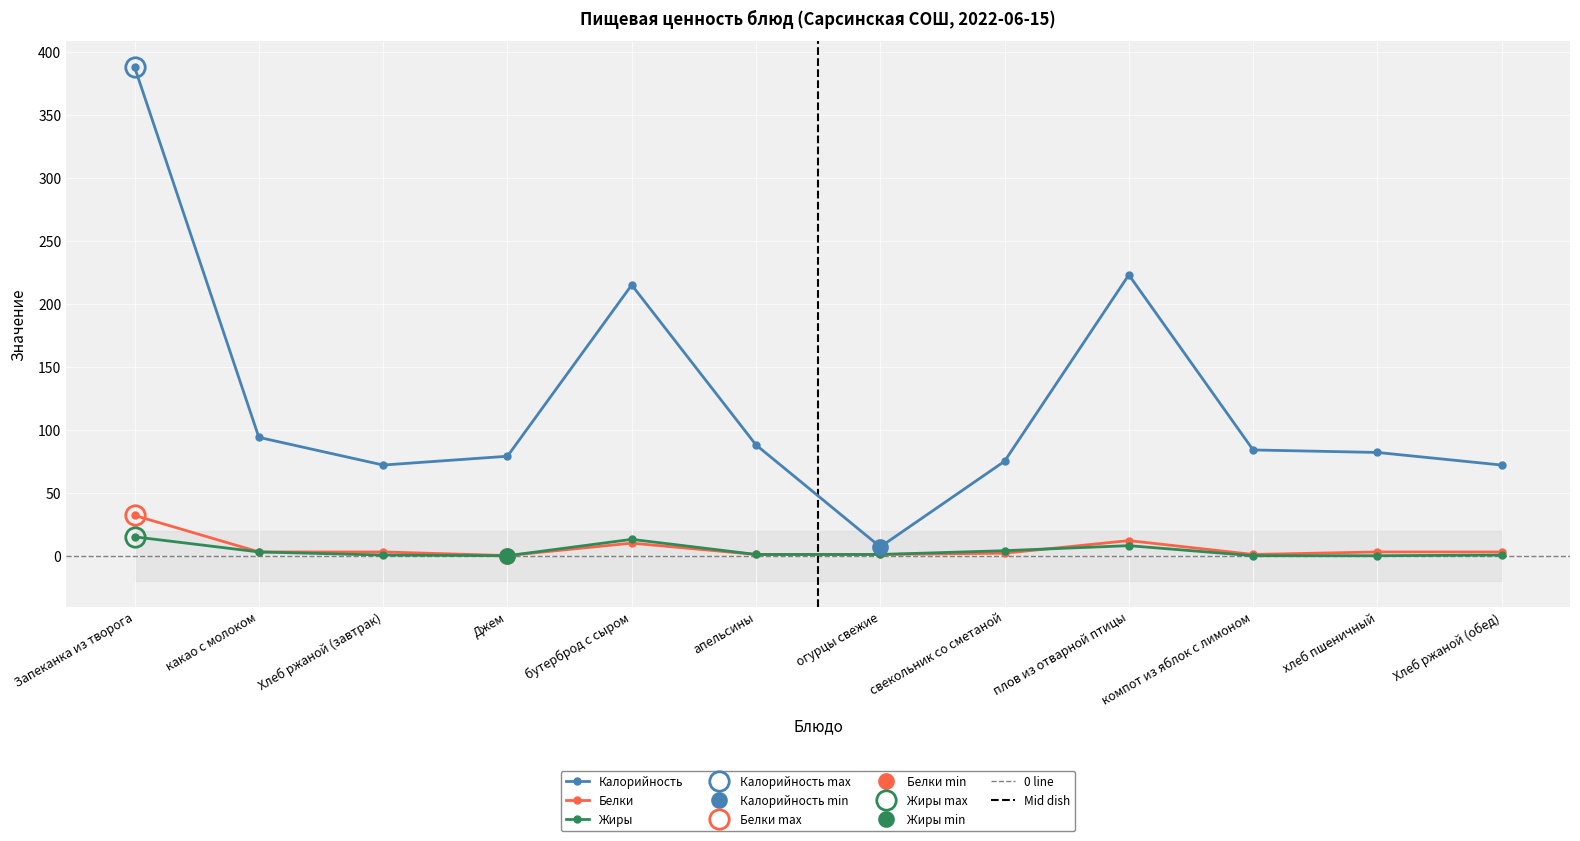

What are all the series names shown in the legend?

Калорийность, Белки, Жиры